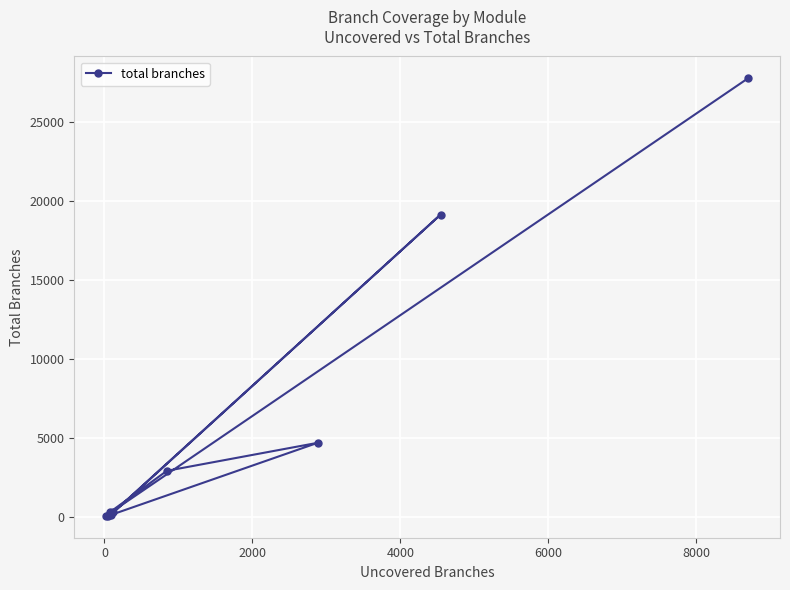

What is the difference between the second highest and minimum values?

19063